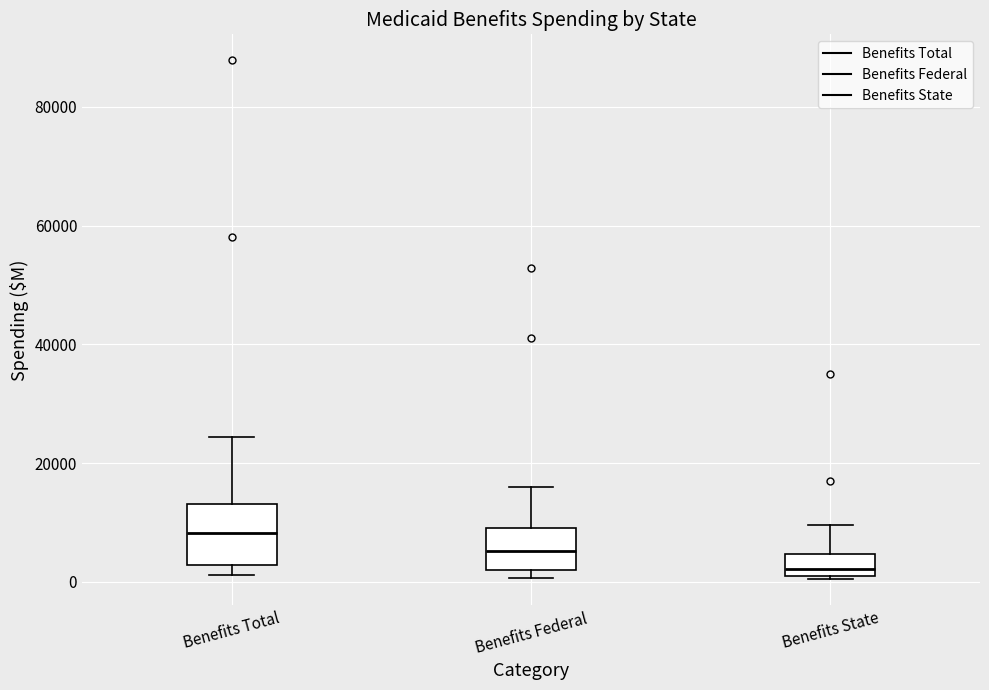

Where is the upper edge of the box for Benefits State on the y-axis? The values are not printed on the chart, so give them approximately, as read against the axis.

4000